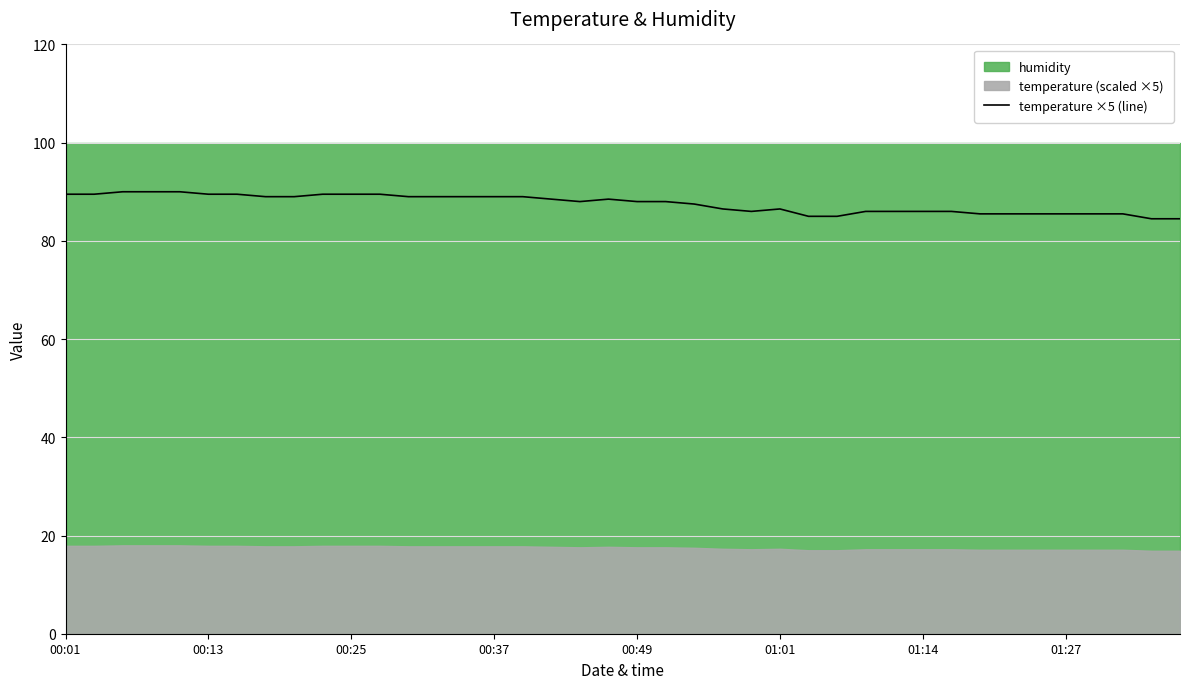

How many interior local peaks (higher than both neighbors) does the data have?

2